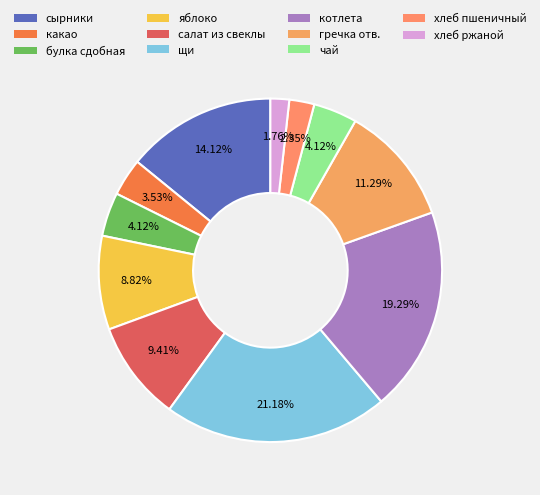

How much of the chart is everything except сырники?

85.9%